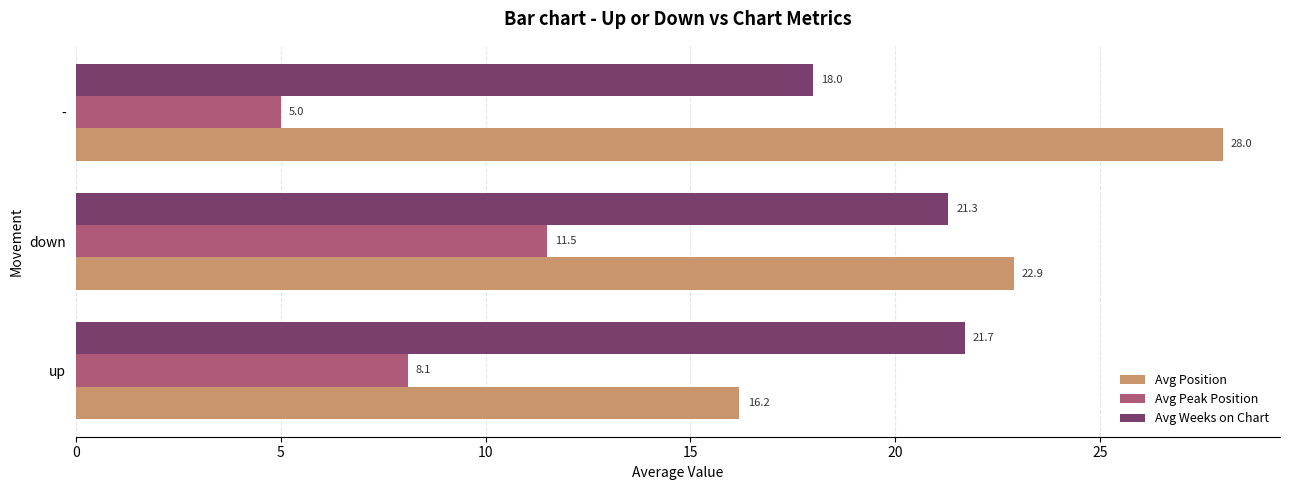

Which category has the lowest value across all series?

-